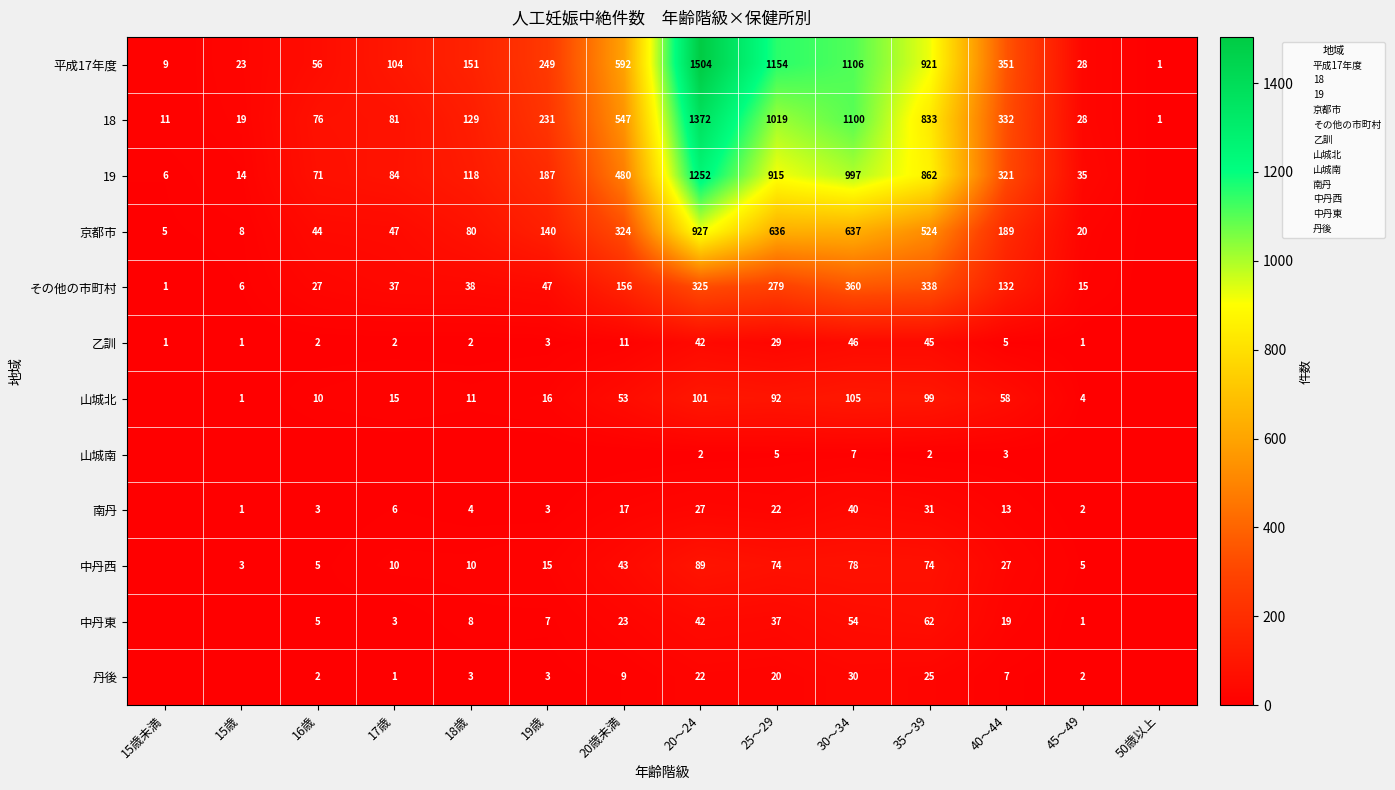

What is the approximate value of 平成17年度 at 16歳?

56